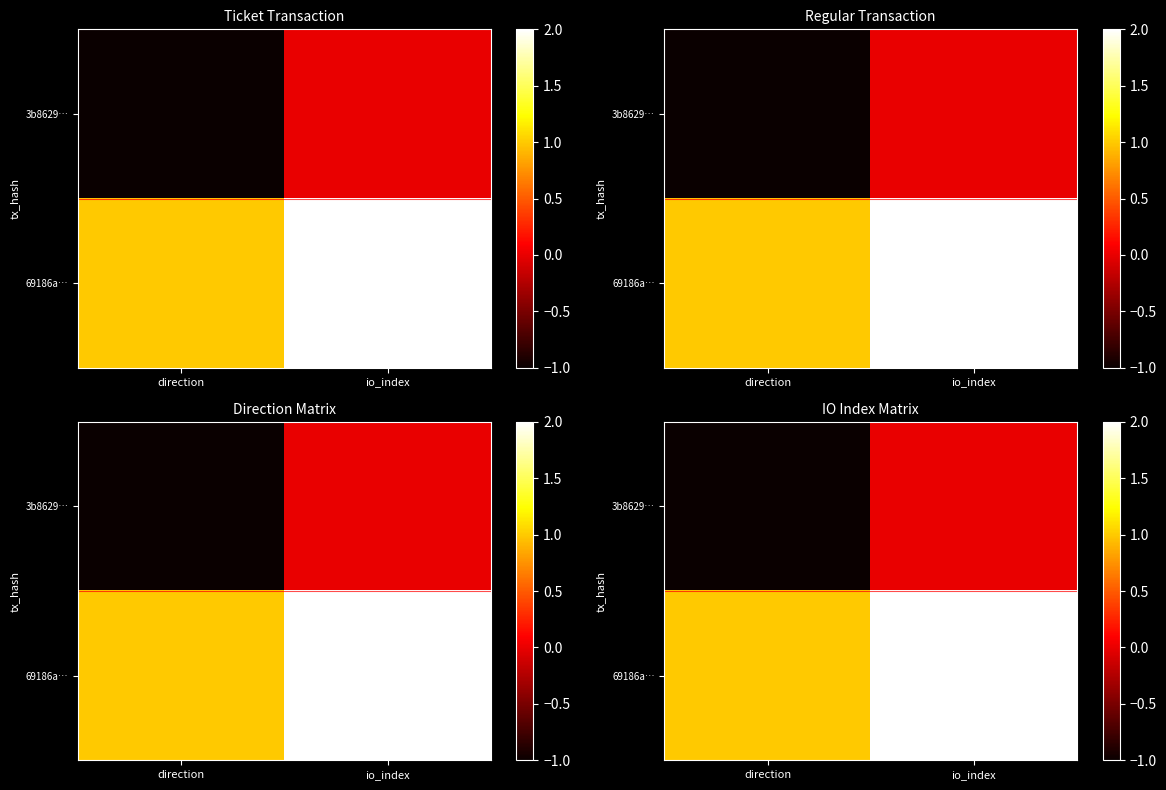

How many values in the 69186a… series are below 2?

1